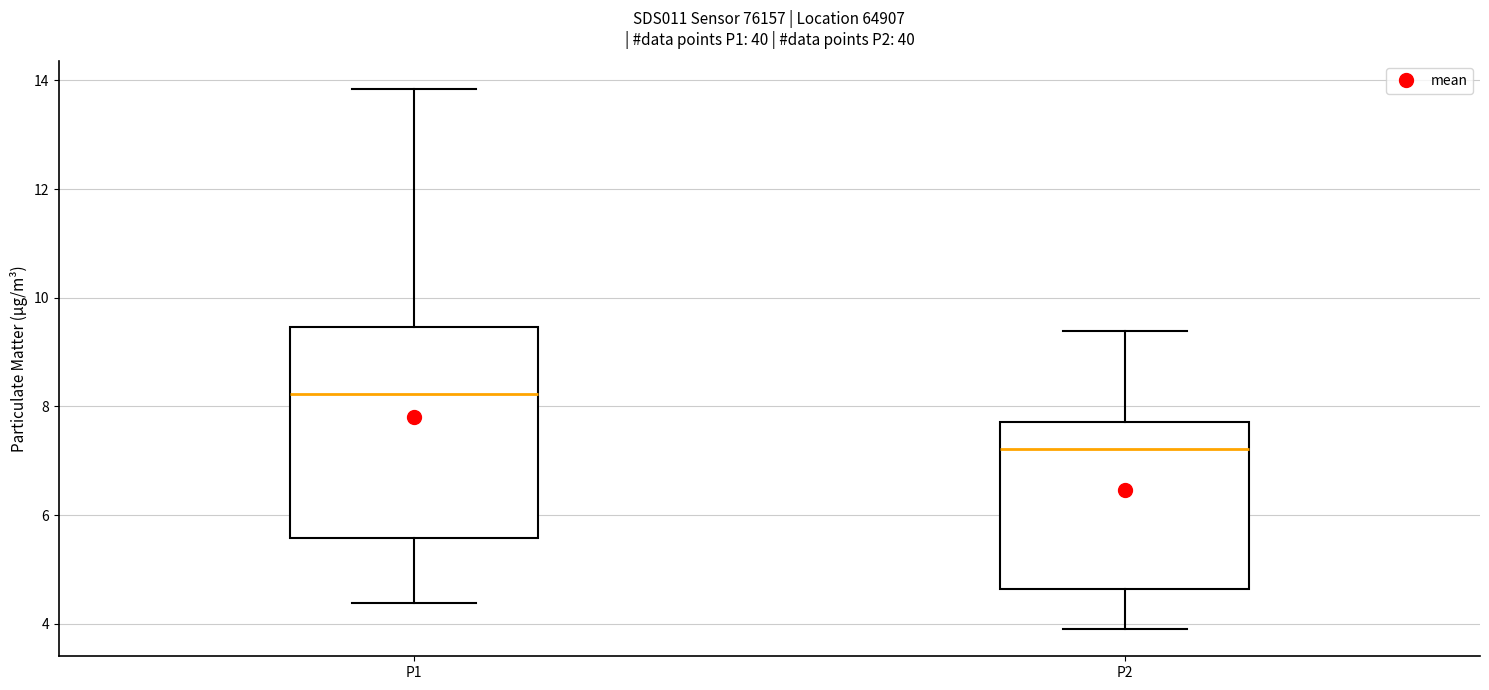

Which box has the lowest median line?

P2